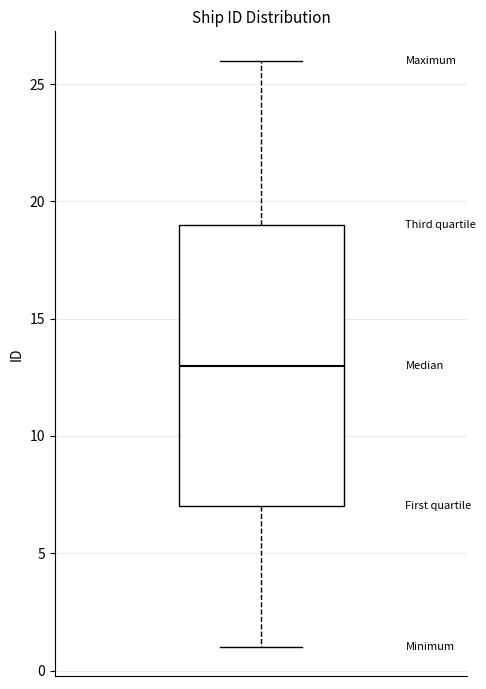

Where does the upper whisker of the box end on the y-axis? The values are not printed on the chart, so give them approximately, as read against the axis.

26